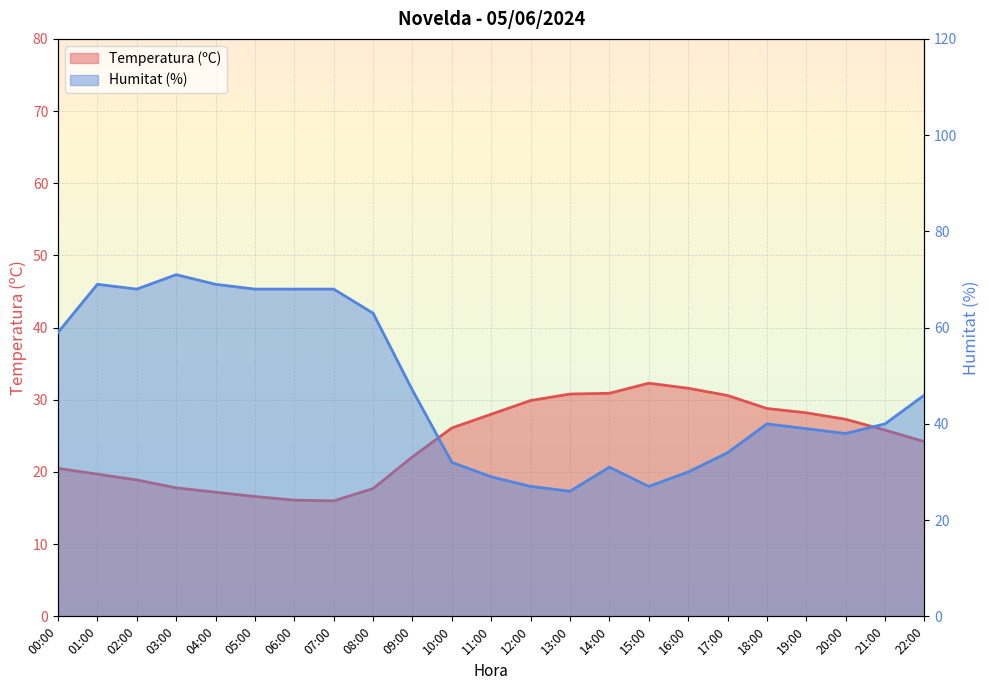

Which series ends up on top after the final intersection of Temperatura (ºC) and Humitat (%)?

Humitat (%)